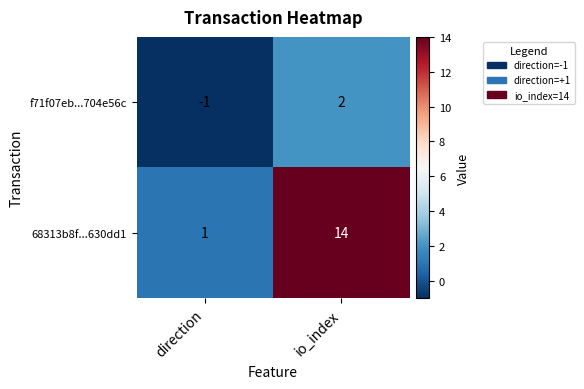

What value does the 68313b8f...630dd1 series have at io_index?

14